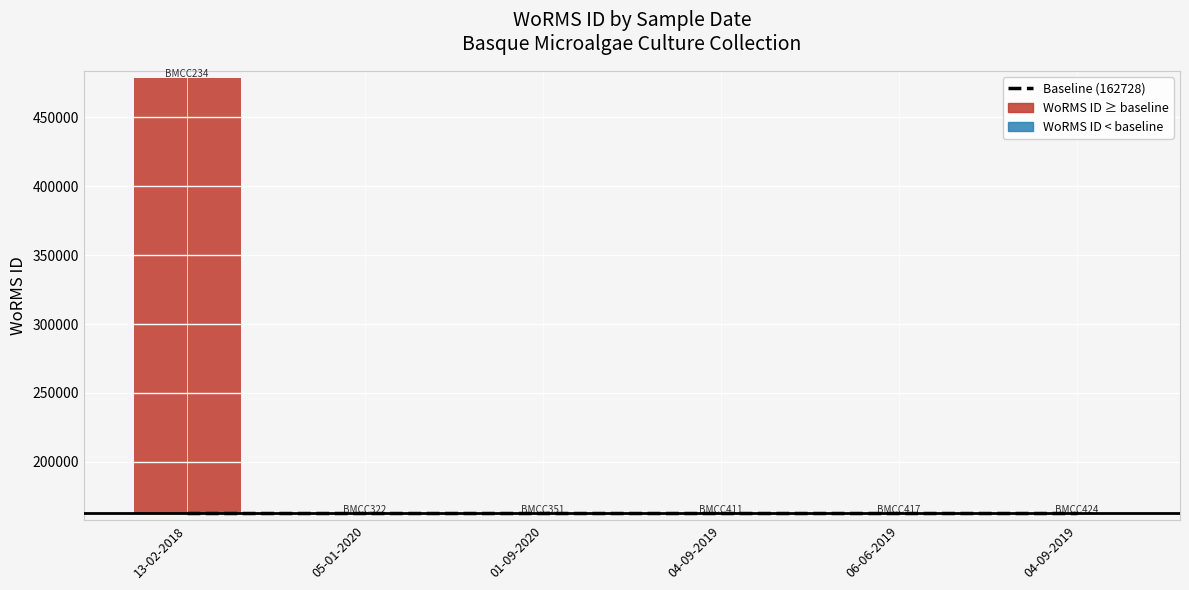

True or false: WoRMS ID has a value of 96929 at 06-06-2019.

False